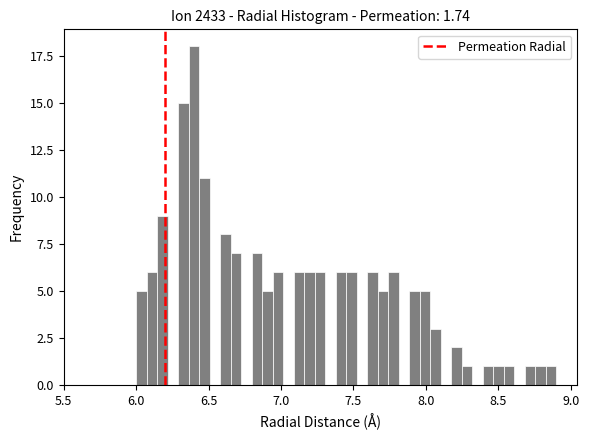

Read against the x-axis, roughly where is the centre of the tallest bar?

6.40